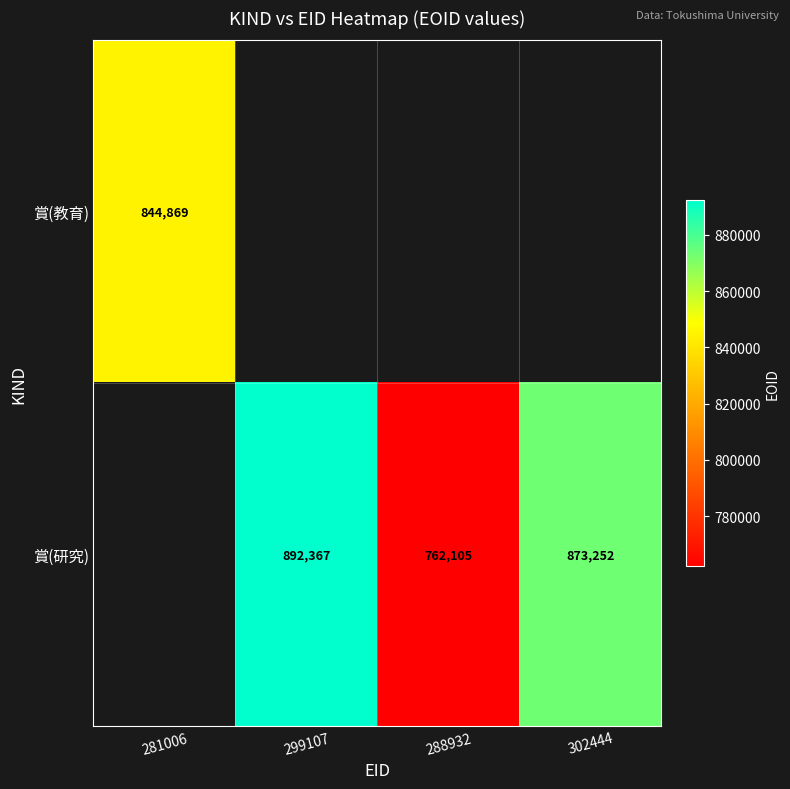

Is it true that 賞(研究) equals 1208122 at 288932?

False